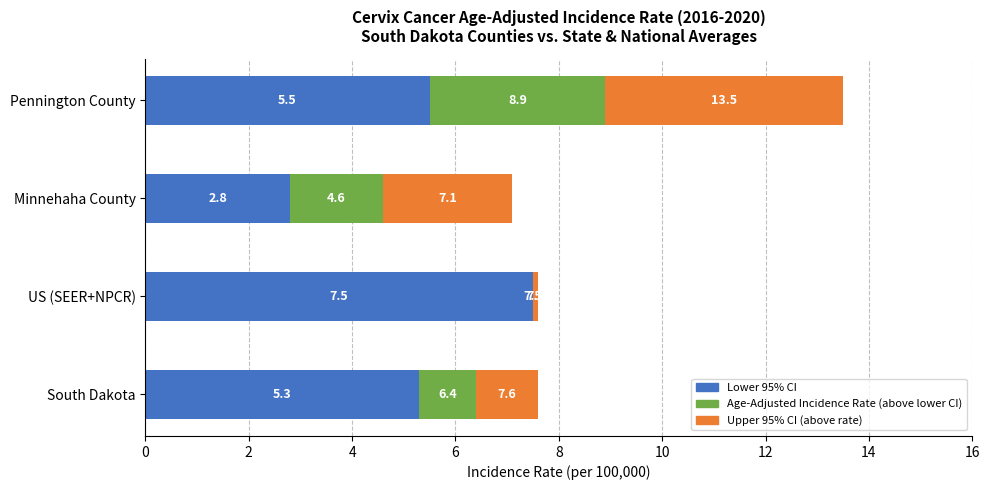

What is the total value across all series at Minnehaha County?

7.1